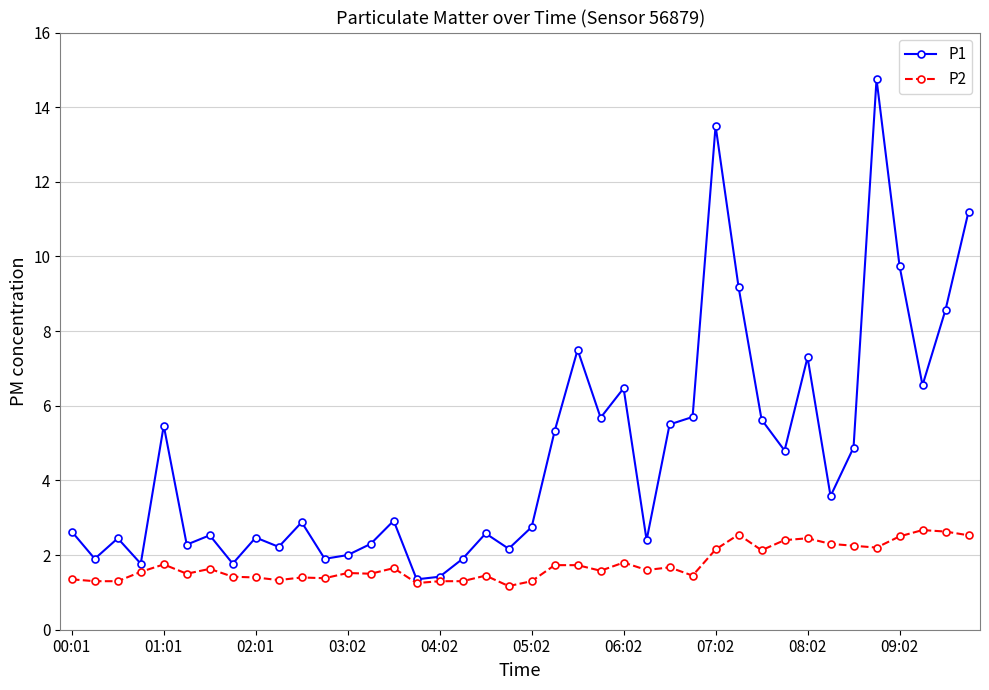

Which series has the largest total across all categories?

P1